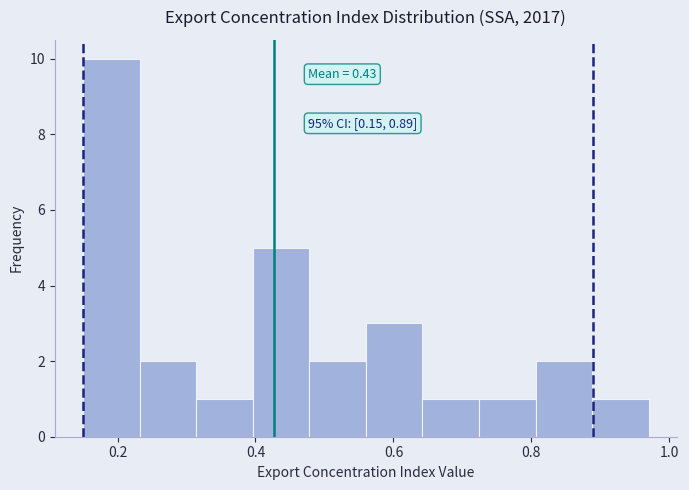

Which range on the x-axis has the tallest bar?

0.150 to 0.232